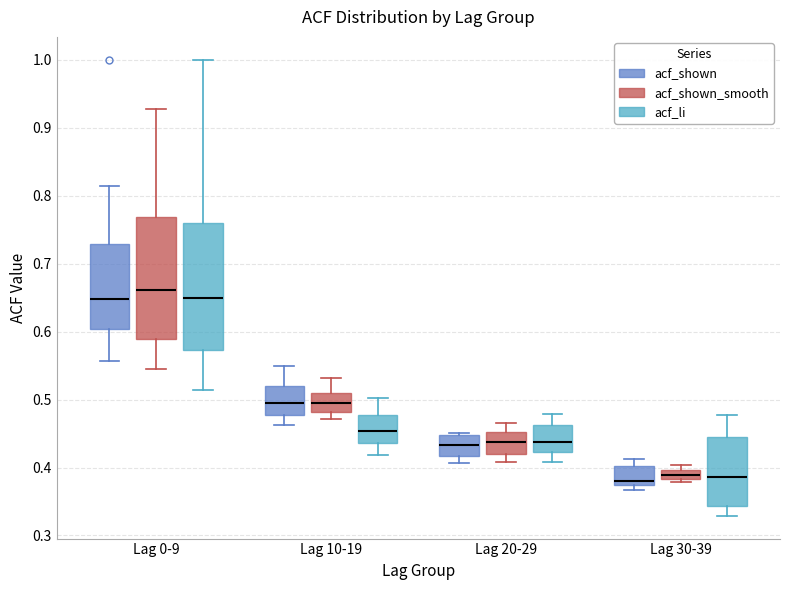

Which box's median line is the highest?

Lag 0-9 (acf_shown_smooth)